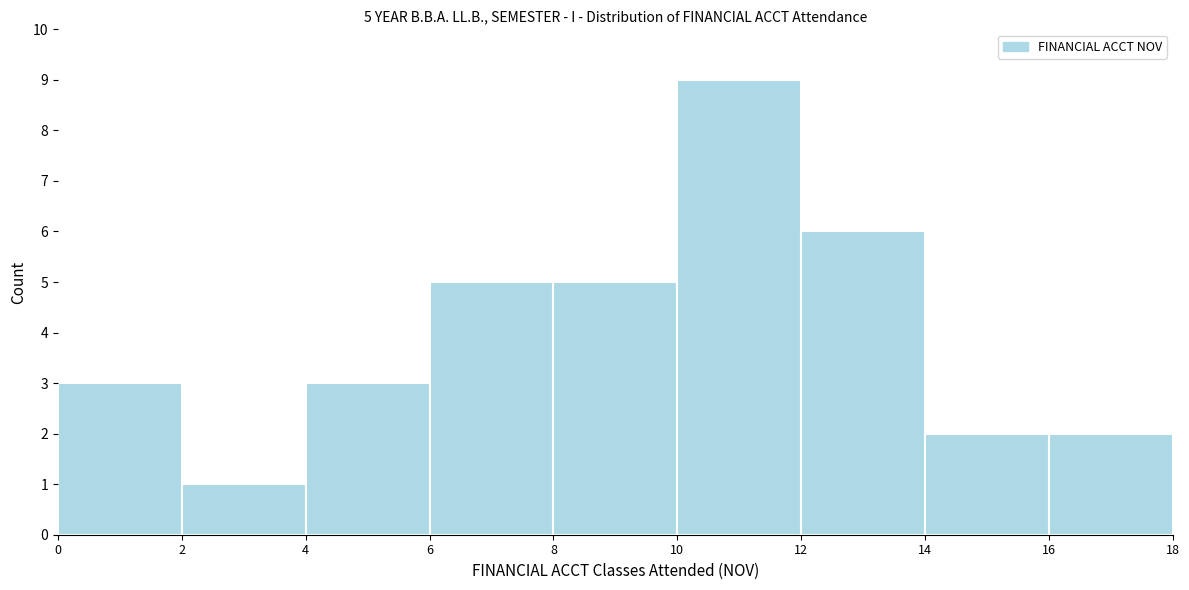

Which range on the x-axis has the tallest bar?

10 to 12